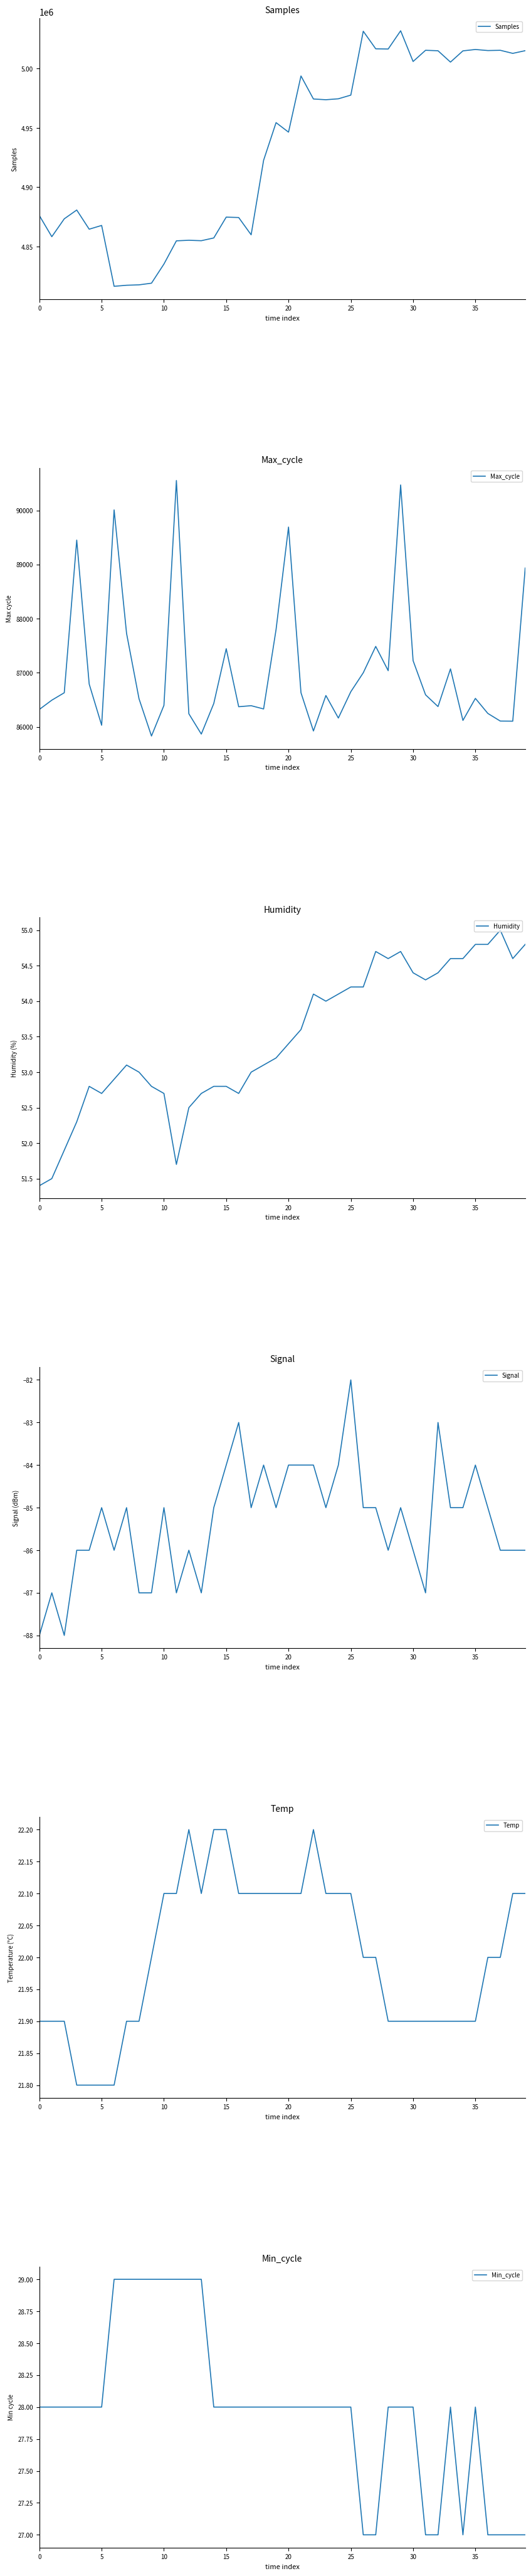

At which label does Humidity reach its peak?

37